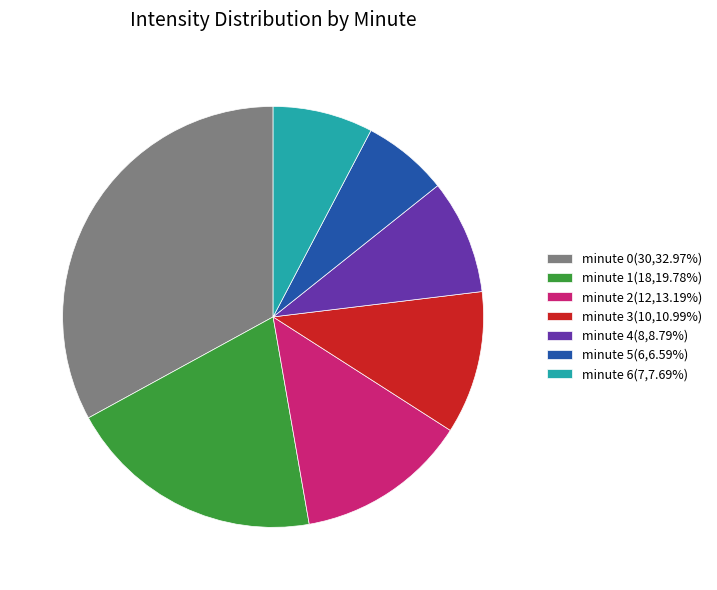

Does minute 1 account for over 50% of the chart?

No